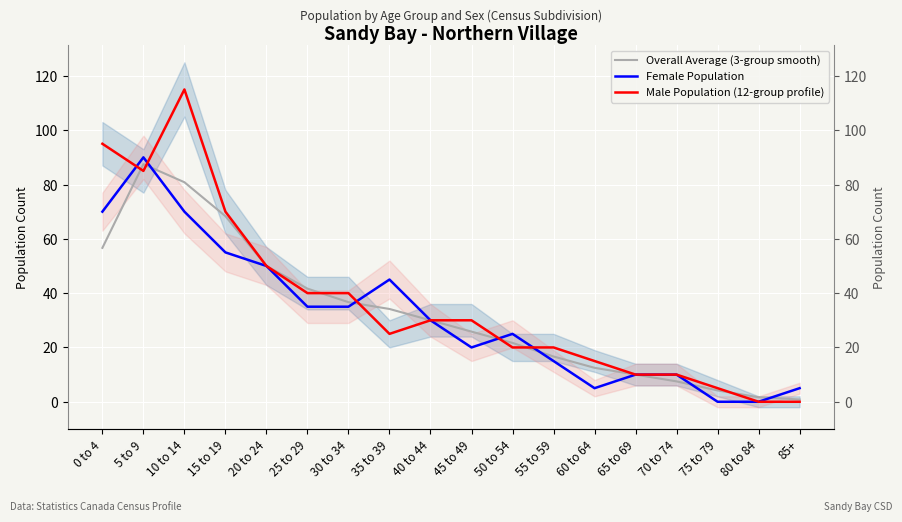

At which category is the sum across all series the highest?

10 to 14